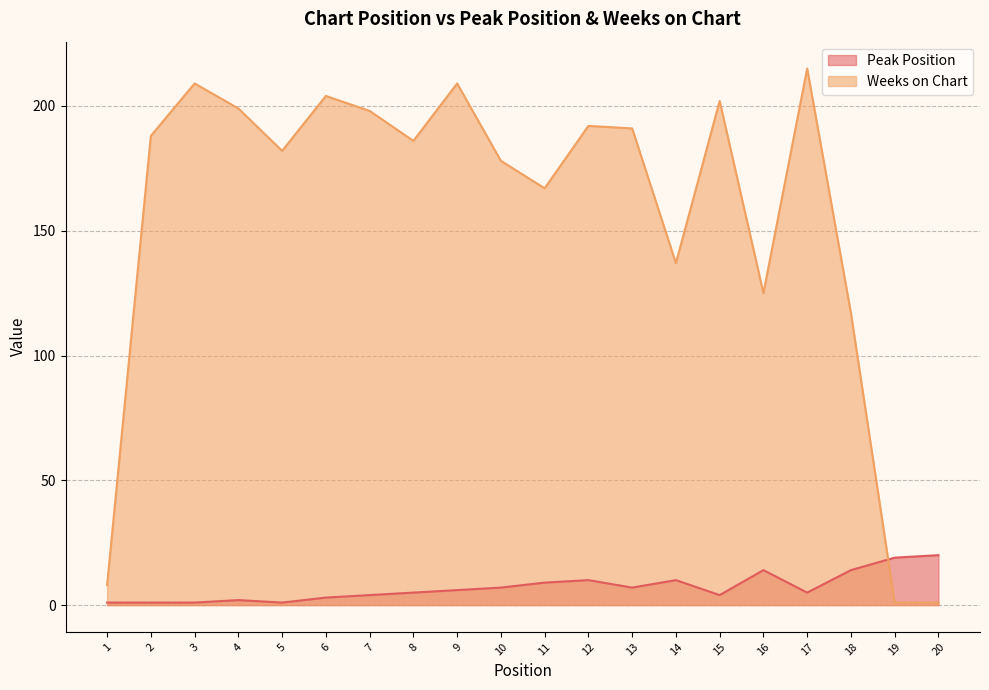

How many data points in Peak Position are above 6?

9